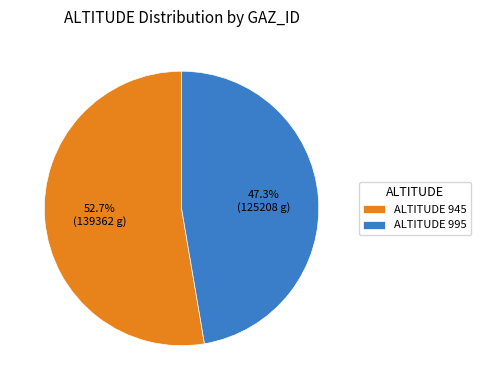

Which slice is the largest?

ALTITUDE 945